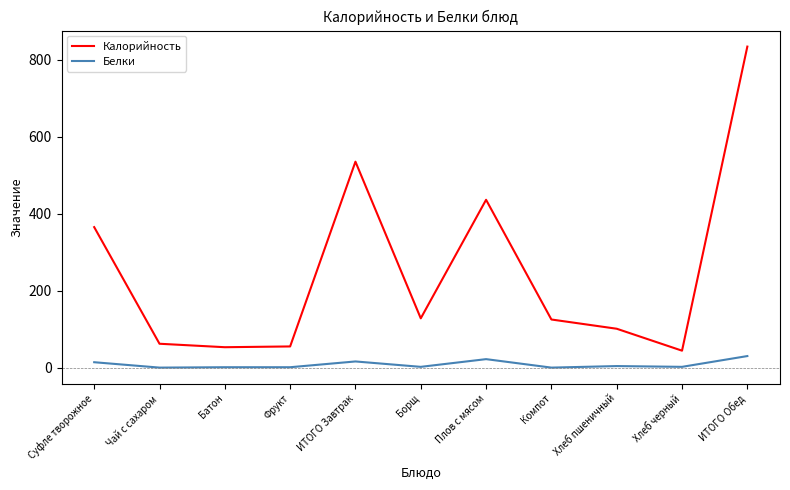

What is the spread (max minus min) of values at Плов с мясом?

414